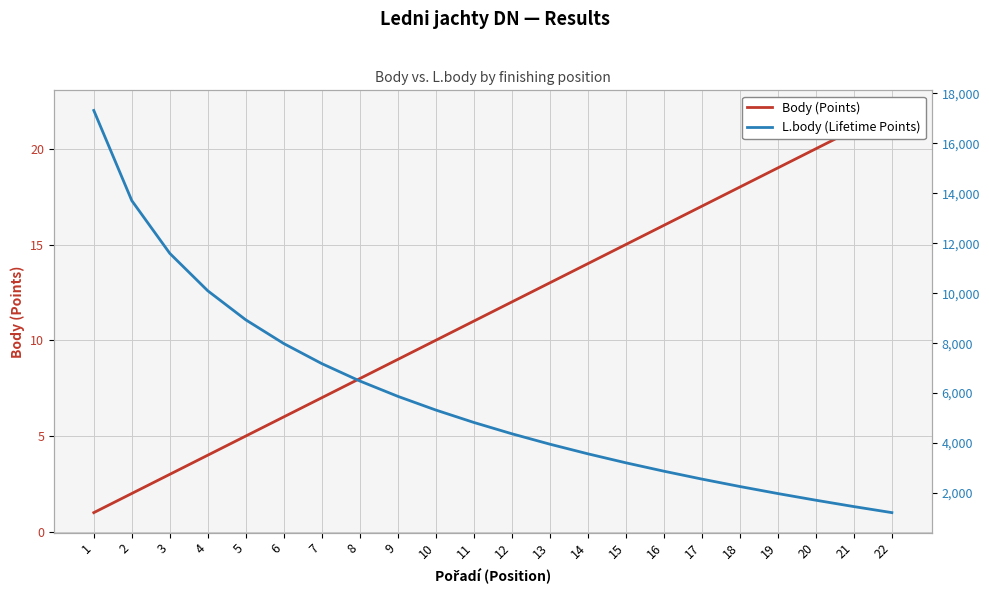

List the labels in order of L.body (Lifetime Points) value, largest first.

1, 2, 3, 4, 5, 6, 7, 8, 9, 10, 11, 12, 13, 14, 15, 16, 17, 18, 19, 20, 21, 22